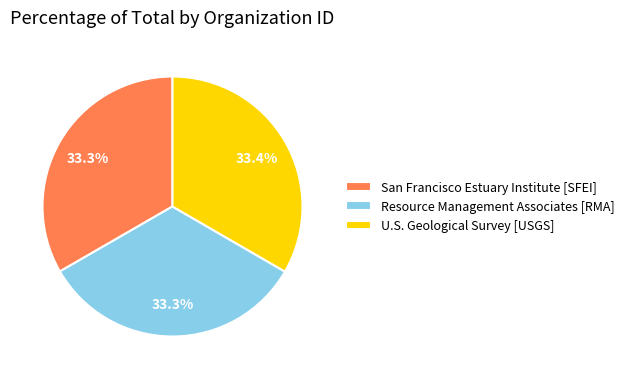

The U.S. Geological Survey [USGS] slice represents 43% of the pie. True or false?

False